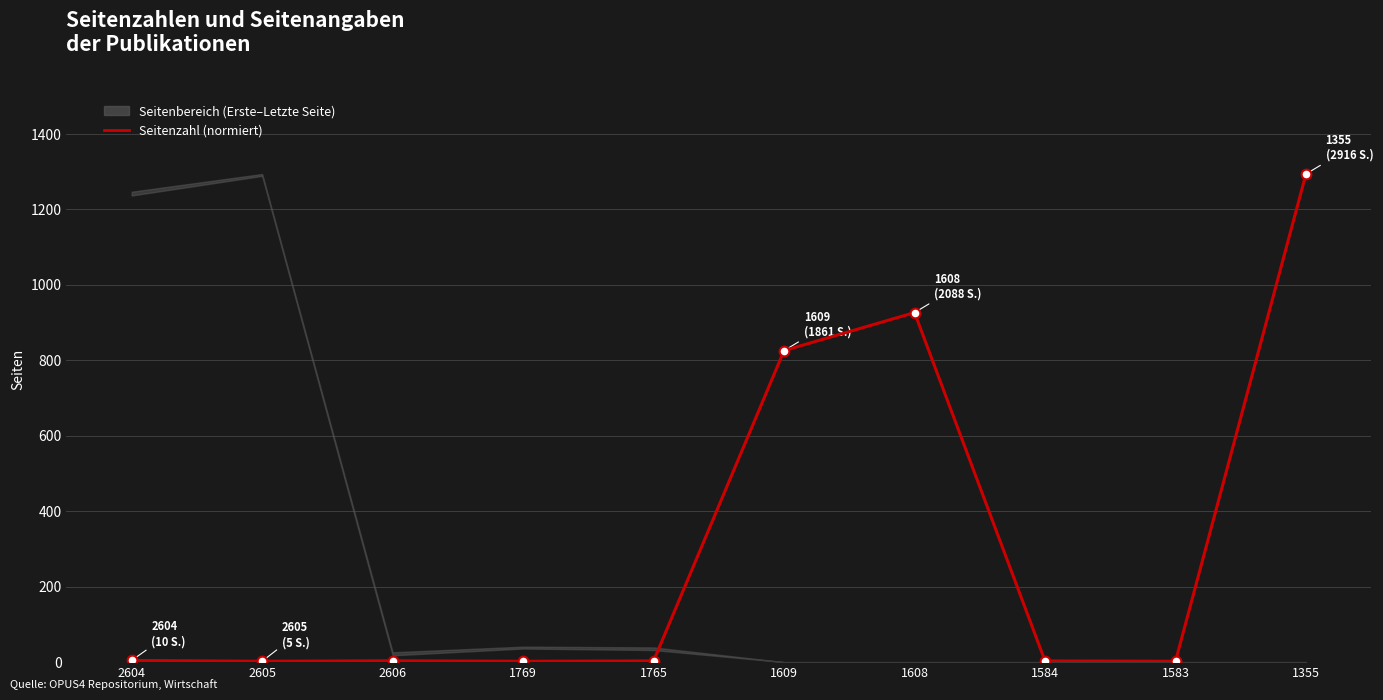

What is the difference between the maximum and minimum values?

1291.8